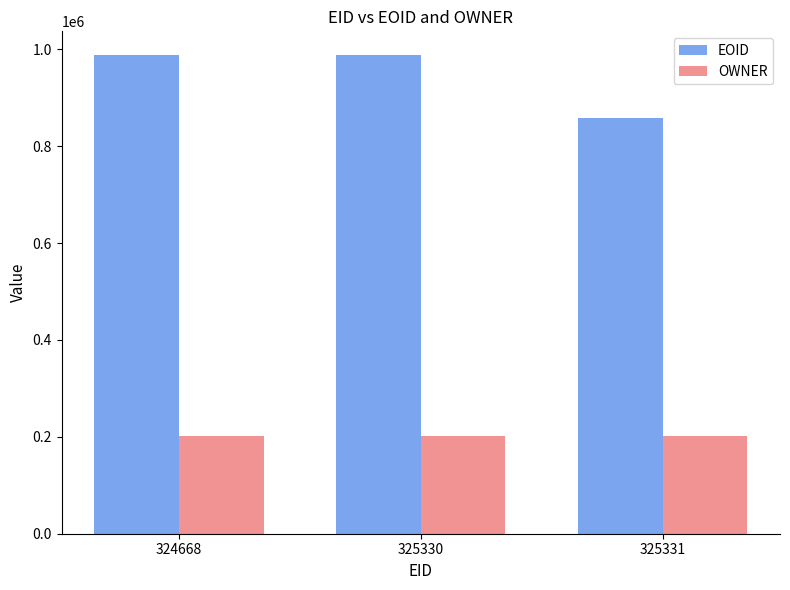

Which series changed the most between 324668 and 325331?

EOID